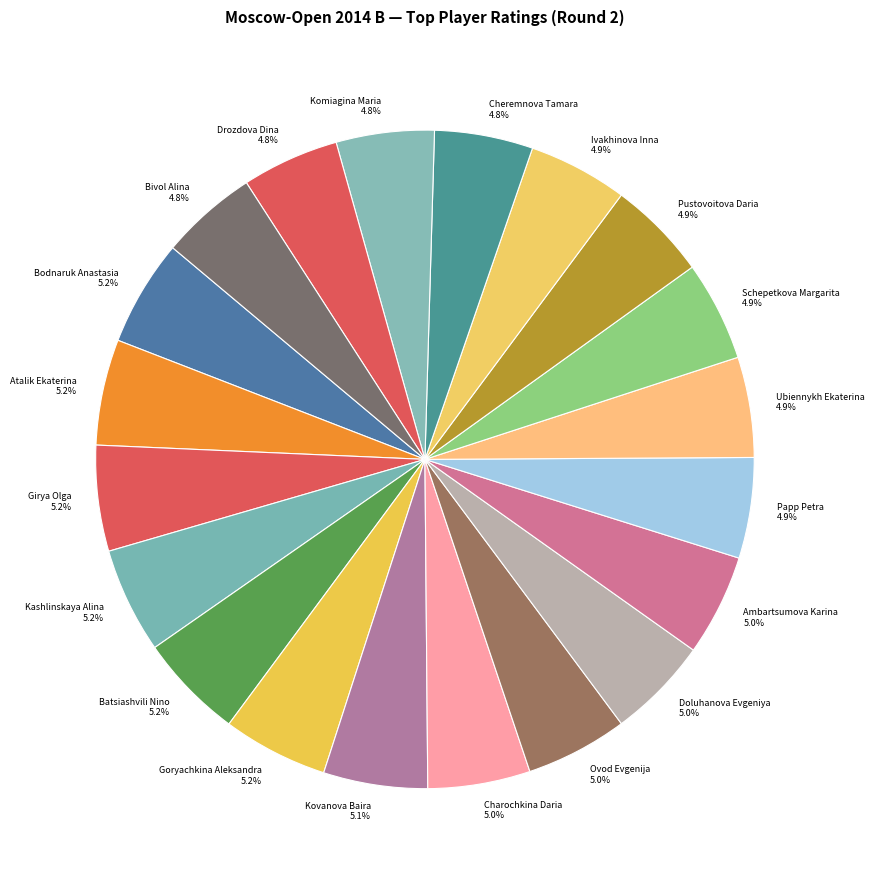

Count the number of slices in the pie.

20